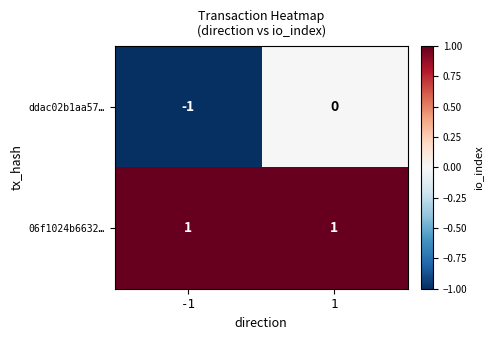

Which series has the widest spread of values?

ddac02b1aa57…